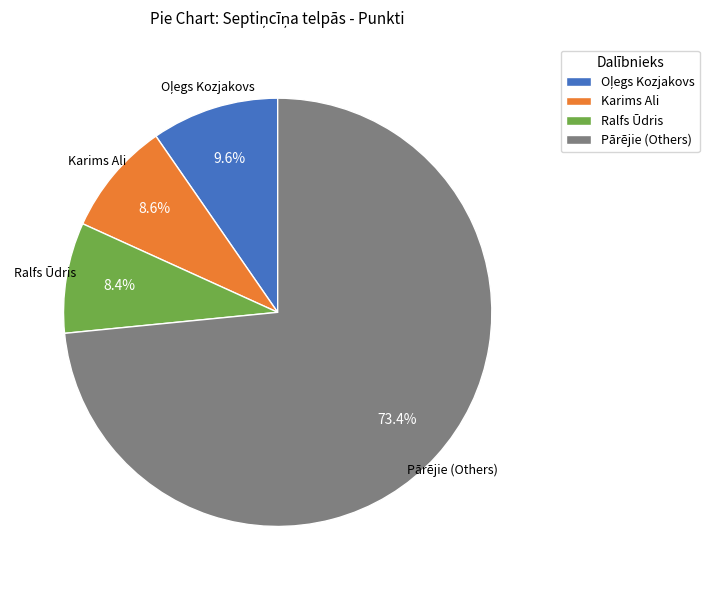

Does any single category account for the majority?

Yes